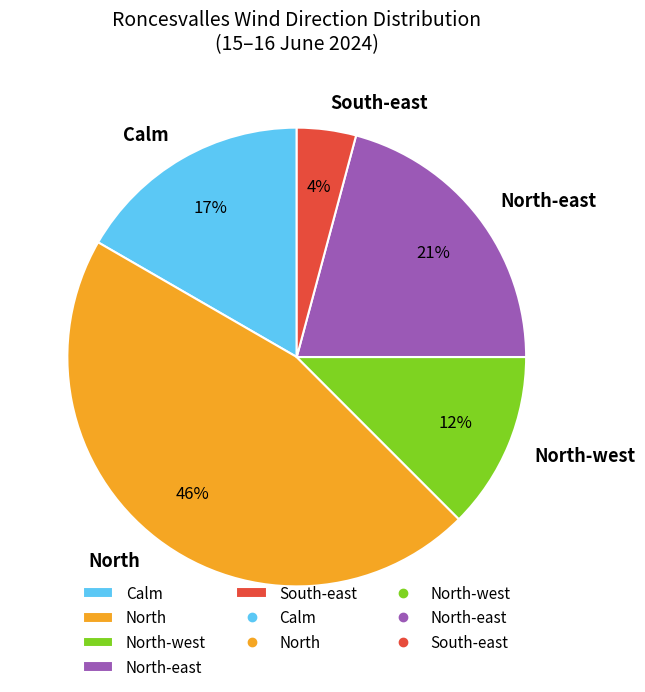

Count the number of slices in the pie.

5